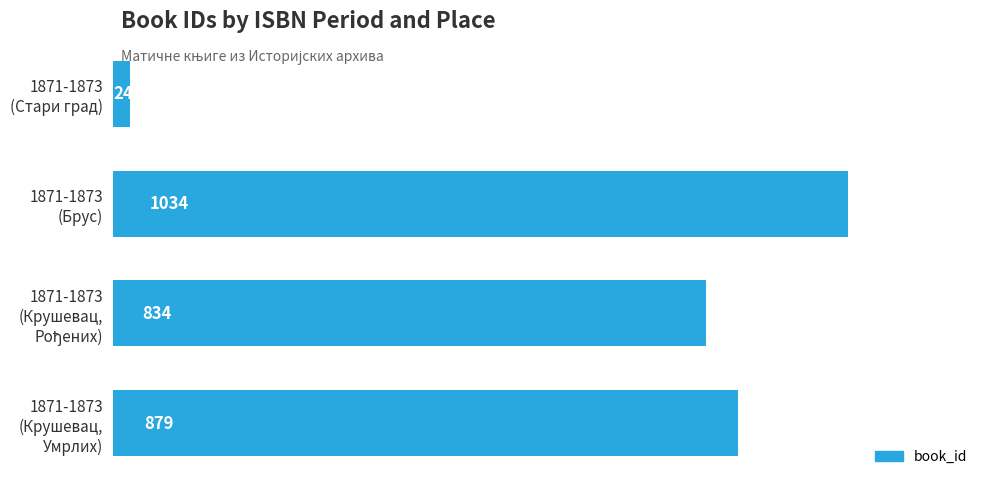

What is the value of the 4th bar from the top?

879